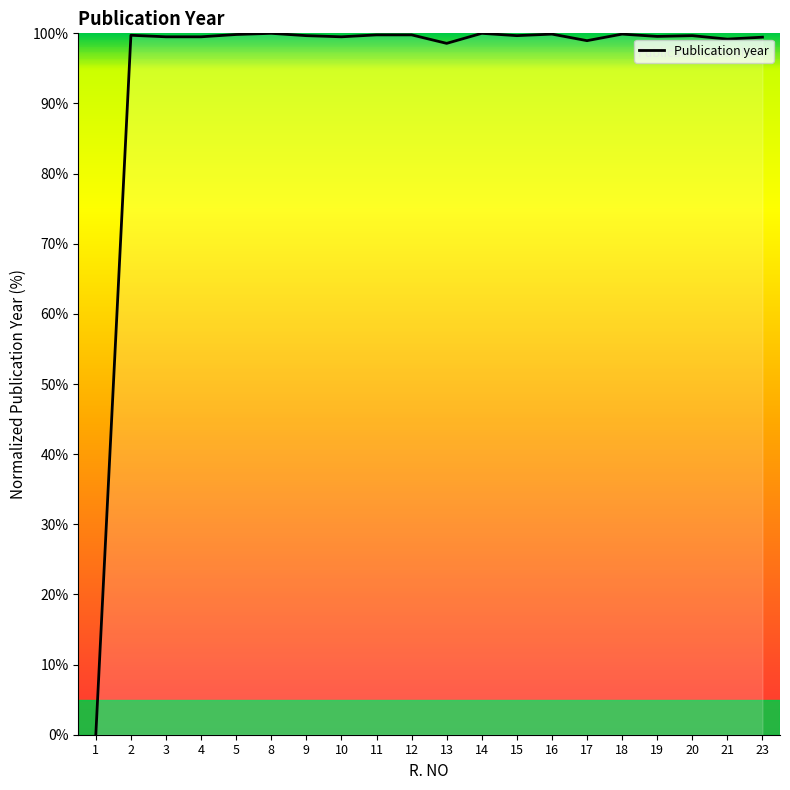

Read the value at 21.

99.2